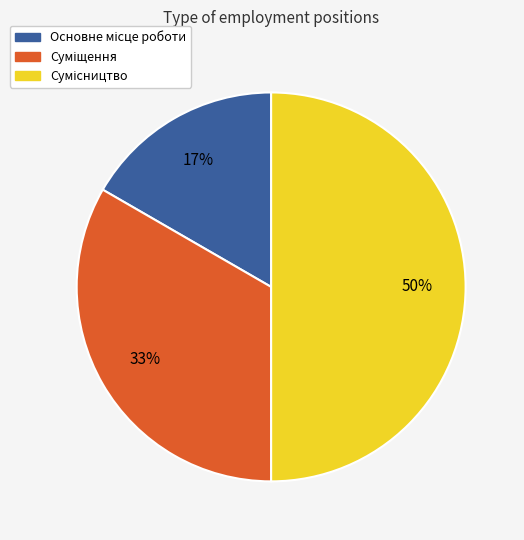

Count the number of slices in the pie.

3